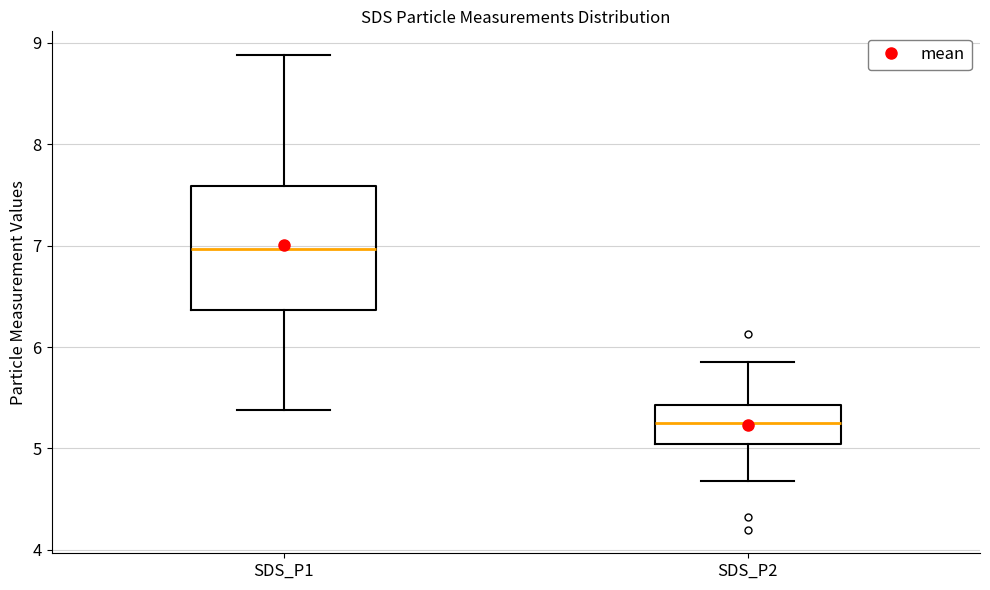

Which box is the tallest, from its lower edge to its upper edge?

SDS_P1